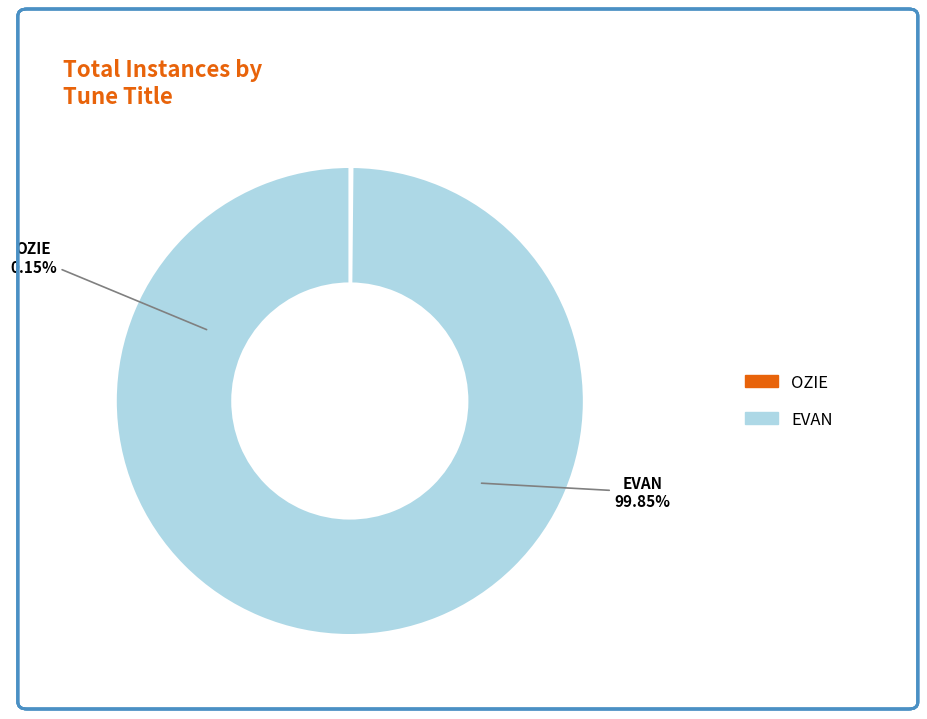

Do OZIE and EVAN together represent more than half of the pie?

Yes